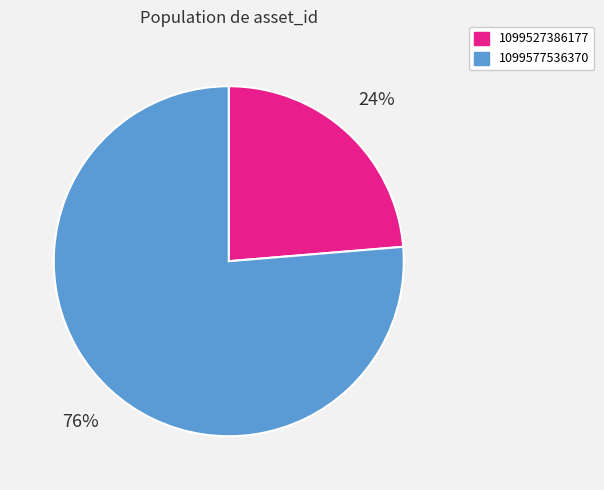

Which category accounts for the majority?

1099577536370